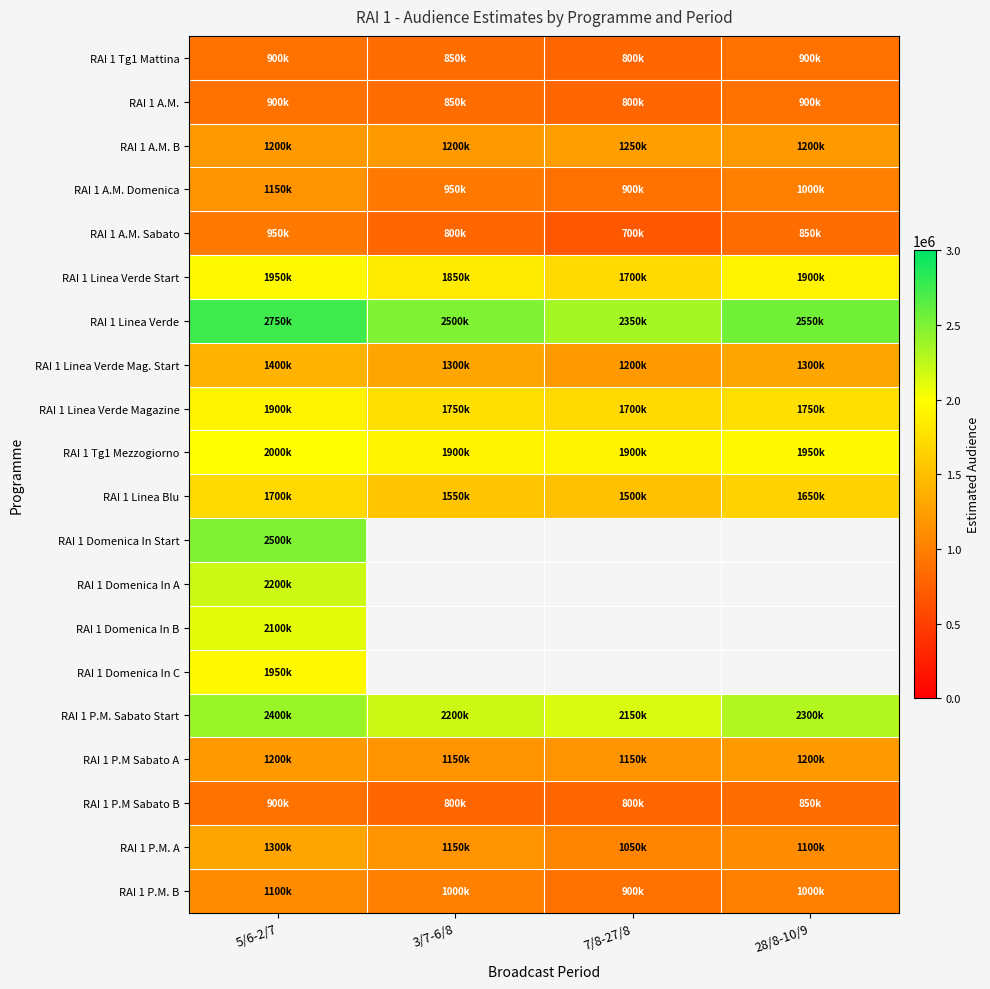

At how many categories does at least one series exceed 893134?

4